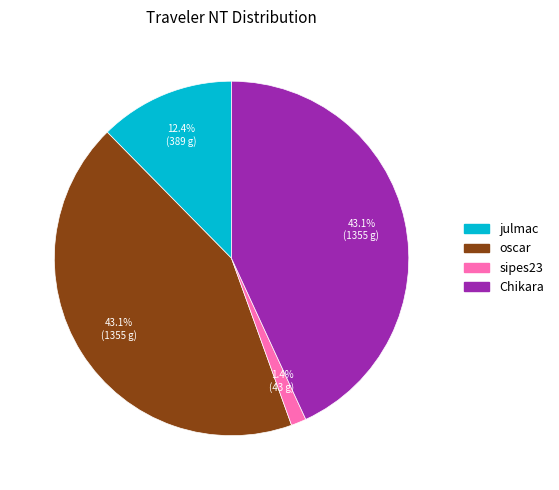

Approximately how many times larger is the value at oscar compared to julmac?

3.5